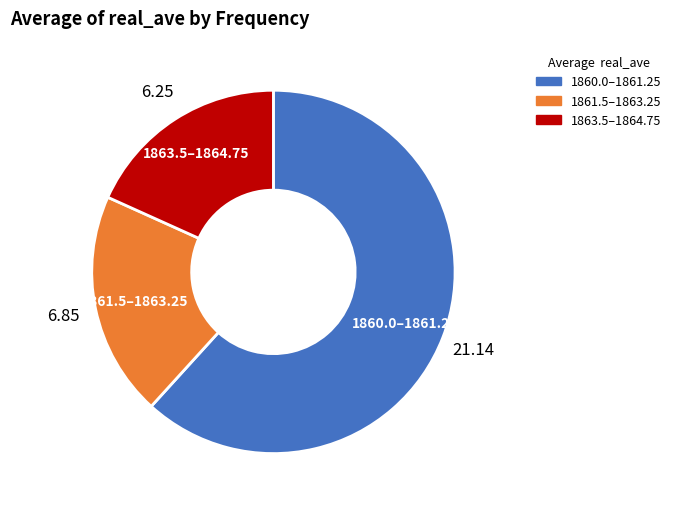

Does 1860.0–1861.25 represent more than half of the total?

Yes